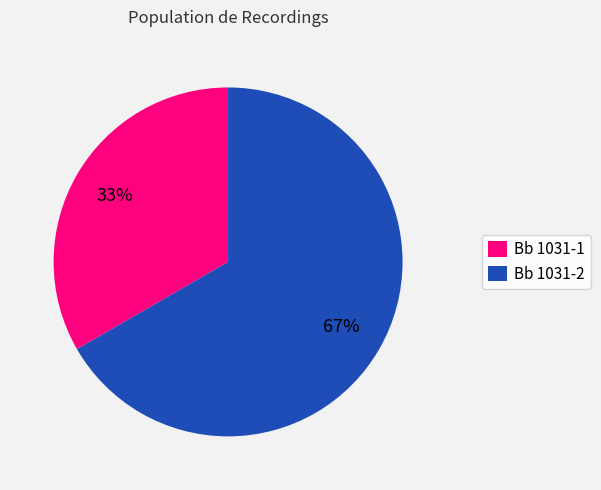

Rank the categories by value from highest to lowest.

Bb 1031-2, Bb 1031-1